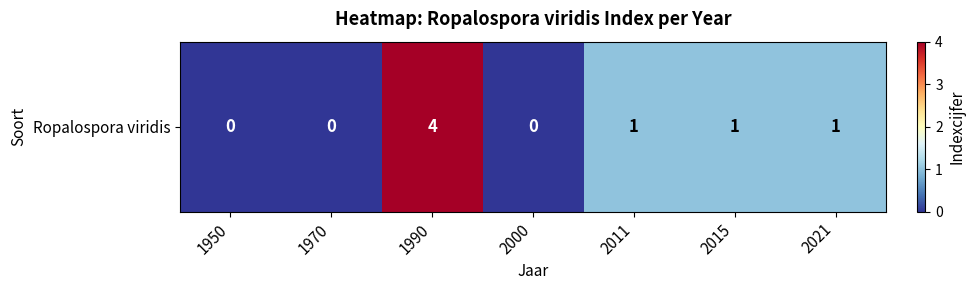

How many values are between 0 and 1?

6